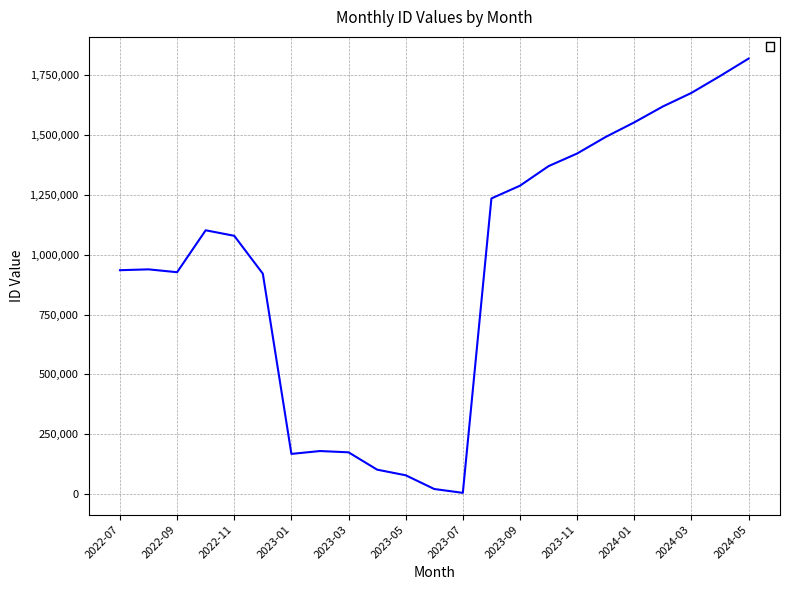

What is the difference between the maximum and minimum values?

1815322